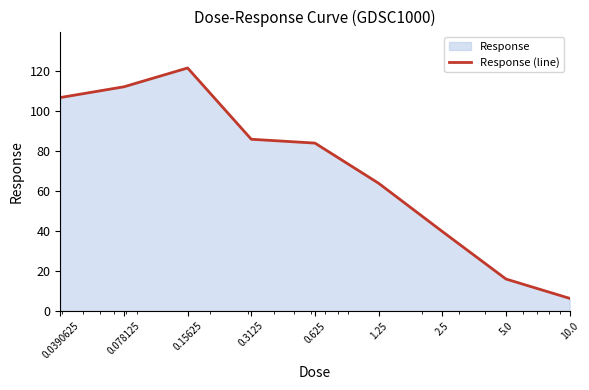

True or false: the data has more than 0 interior local peaks.

True